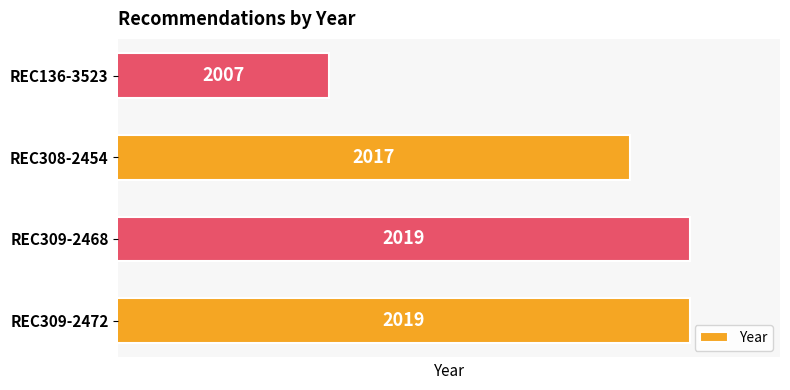

The value at REC136-3523 is 490. True or false?

False